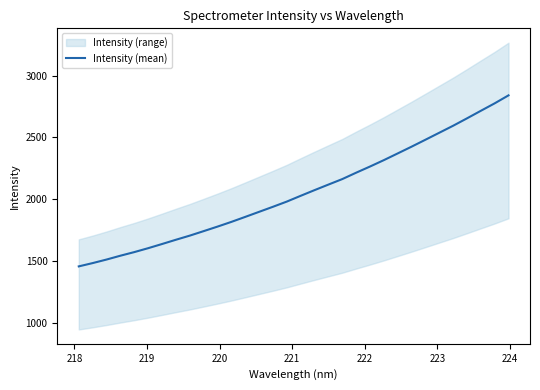

What is the maximum value for Intensity (mean)?

2839.6